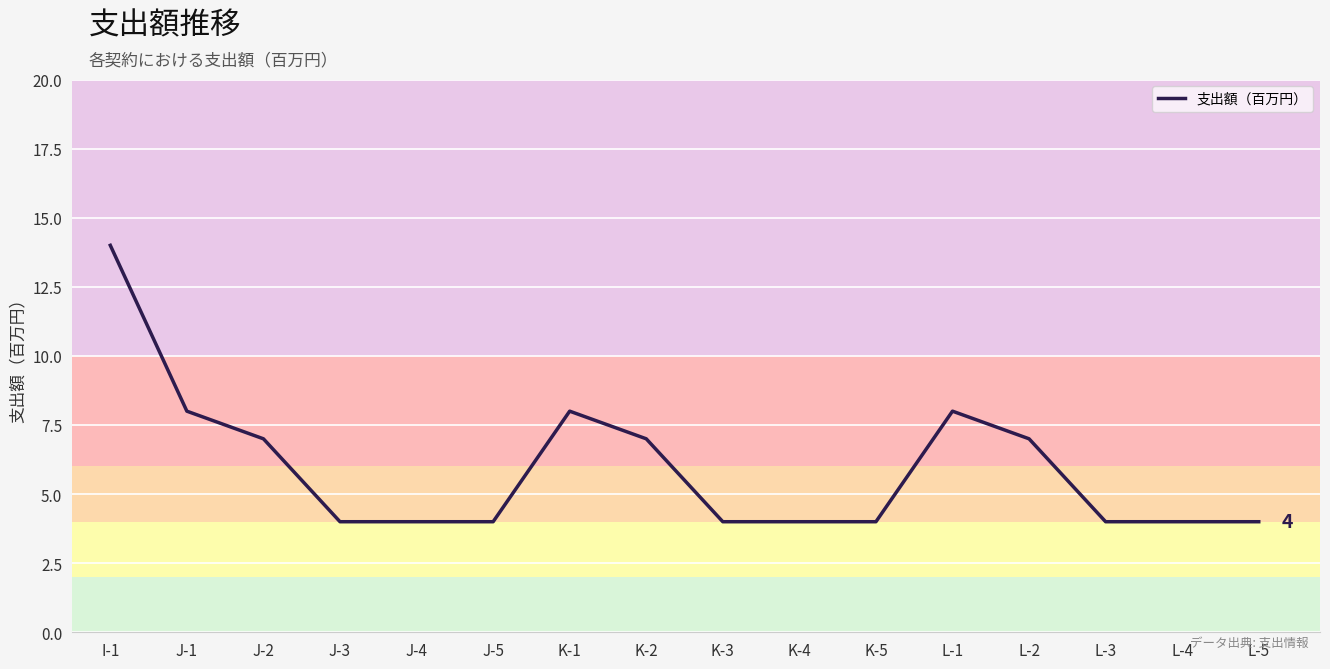

What position from the left is L-1?

12